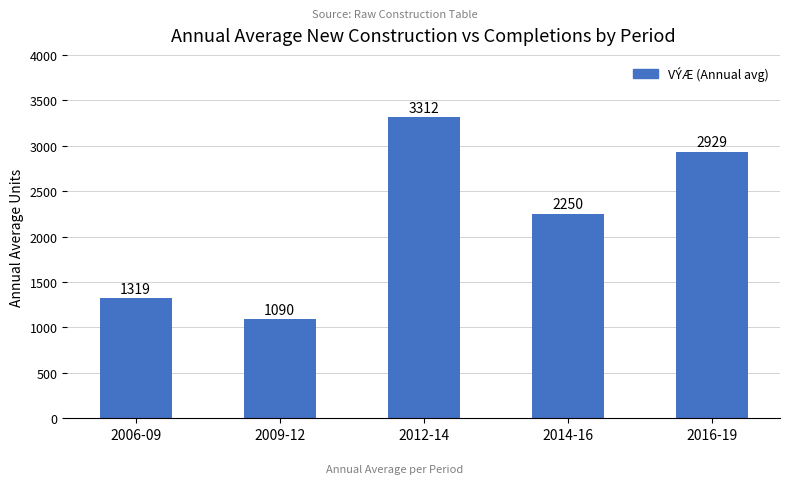

What is the change in value from 2012-14 to 2016-19?

-383